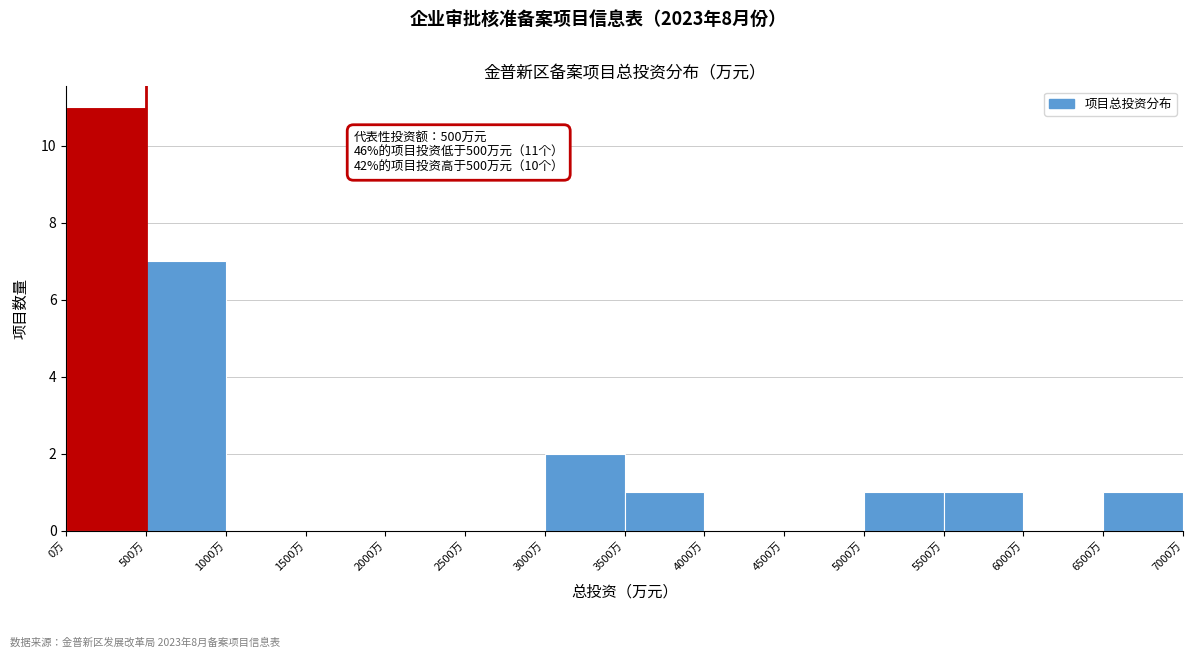

Over which range of the x-axis is the bar tallest?

0 to 500